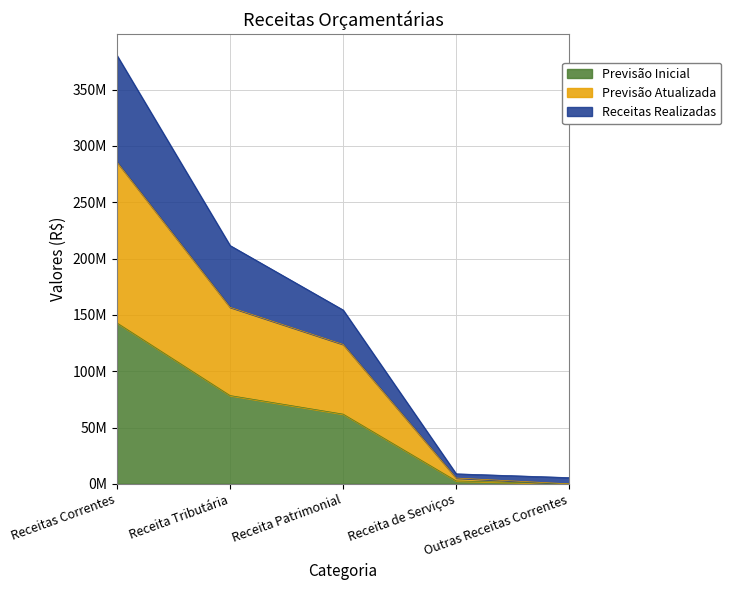

How many lines are shown in the chart?

3